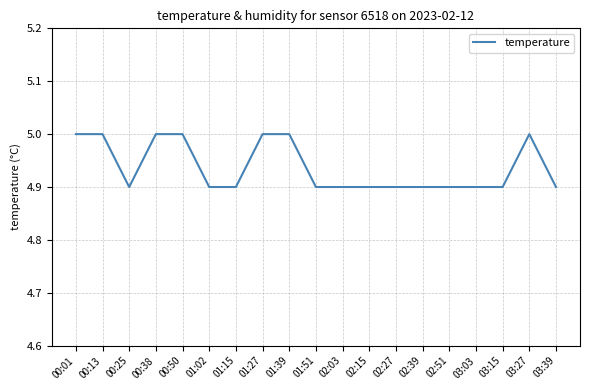

Between 01:27 and 00:25, which is larger?

01:27